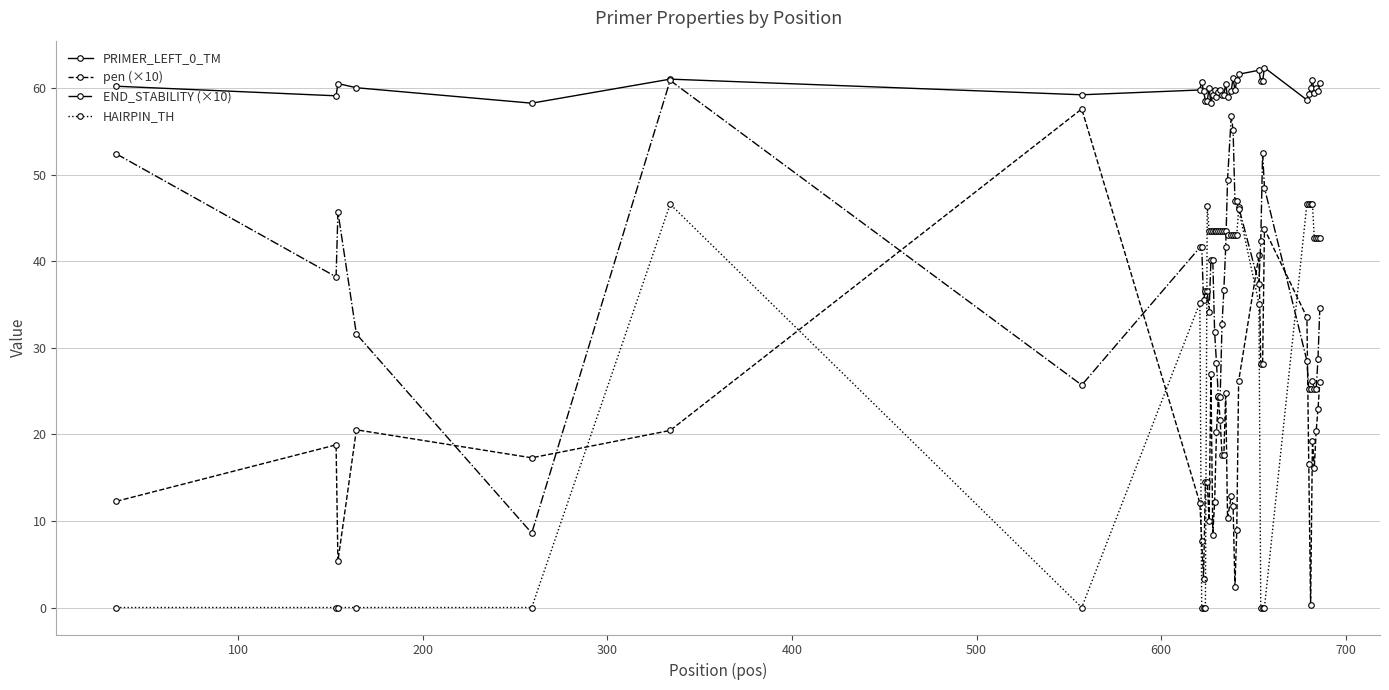

How many categories are shown in the chart?

40